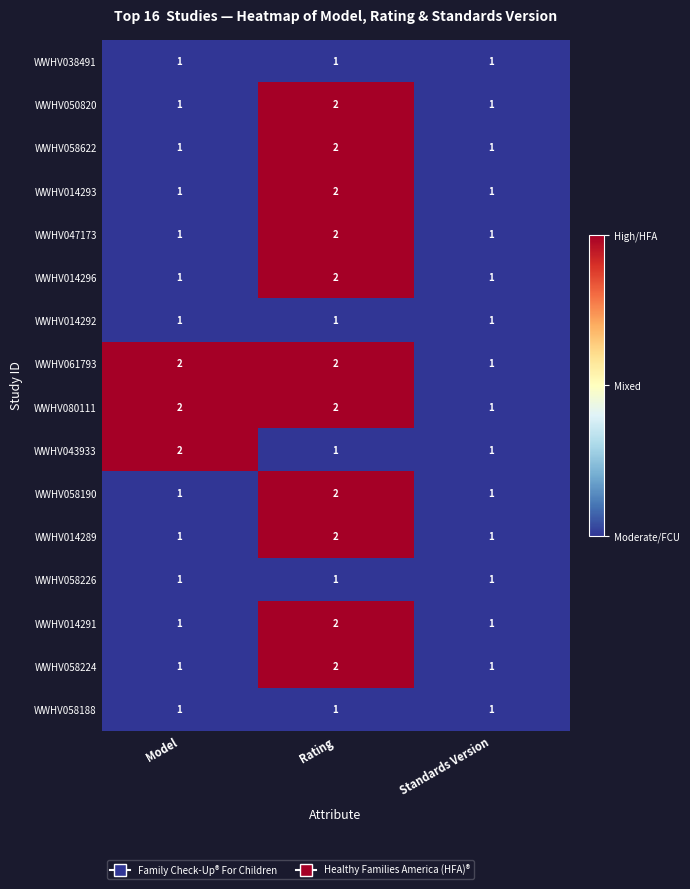

Count the number of data series in this chart.

16